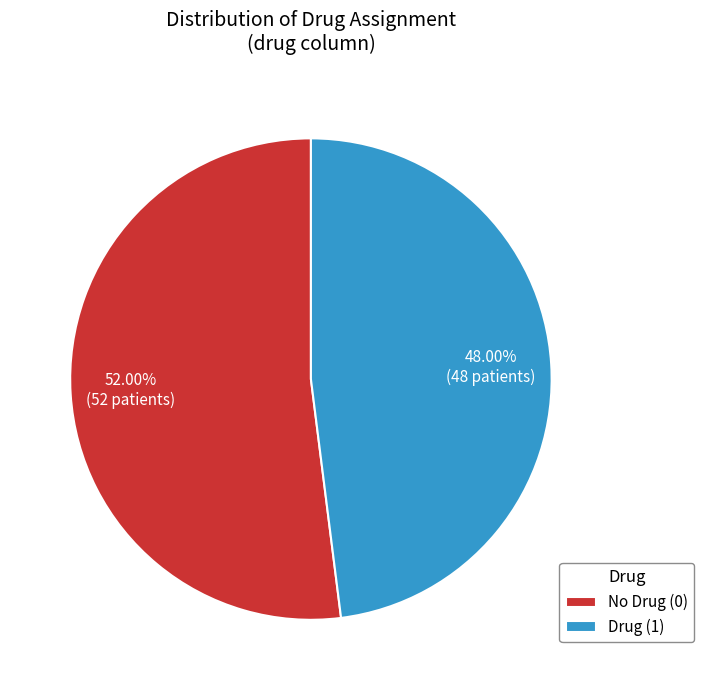

Which slice is the largest?

No Drug (0)